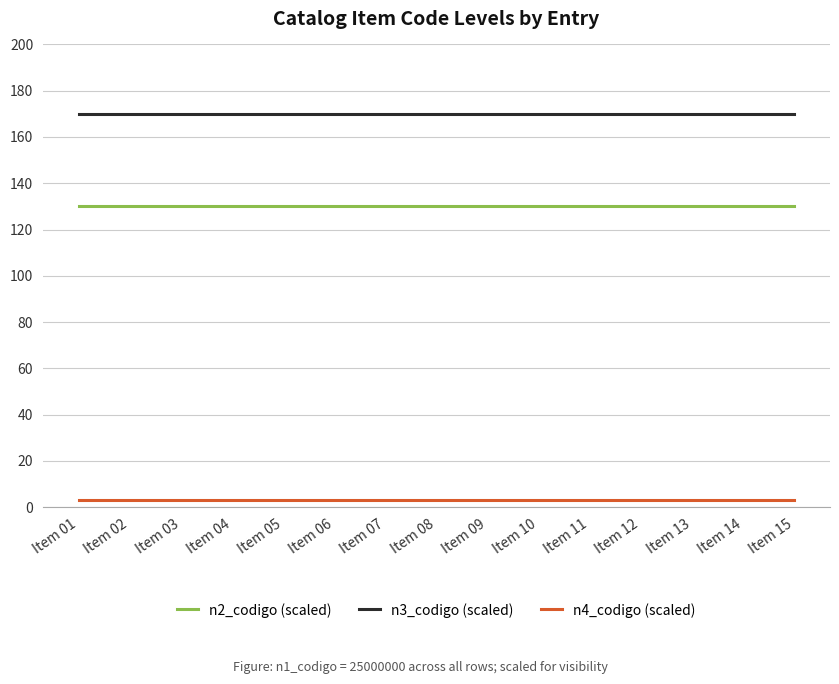

True or false: n3_codigo (scaled) and n4_codigo (scaled) intersect in this chart.

False